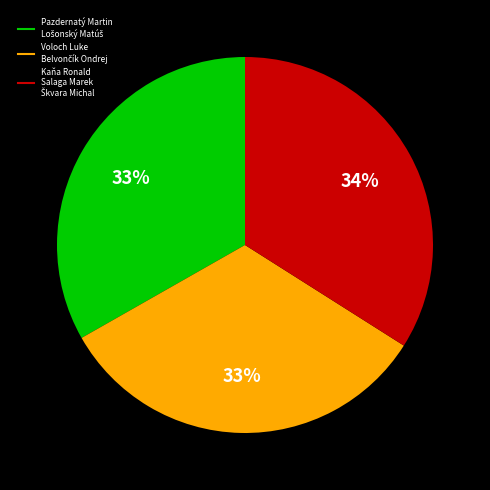

To the nearest percent, what is the difference between the largest and smallest slice percentages?

1%